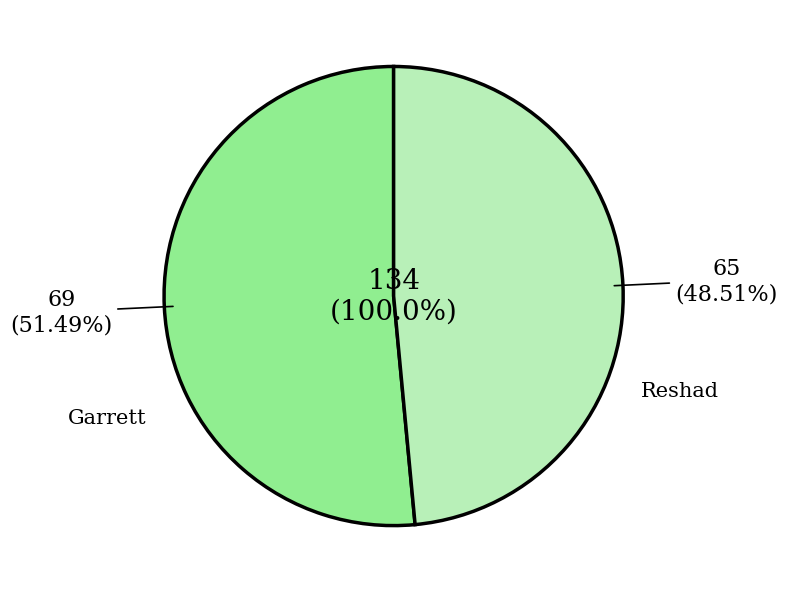

To the nearest percent, what portion does Reshad represent?

49%